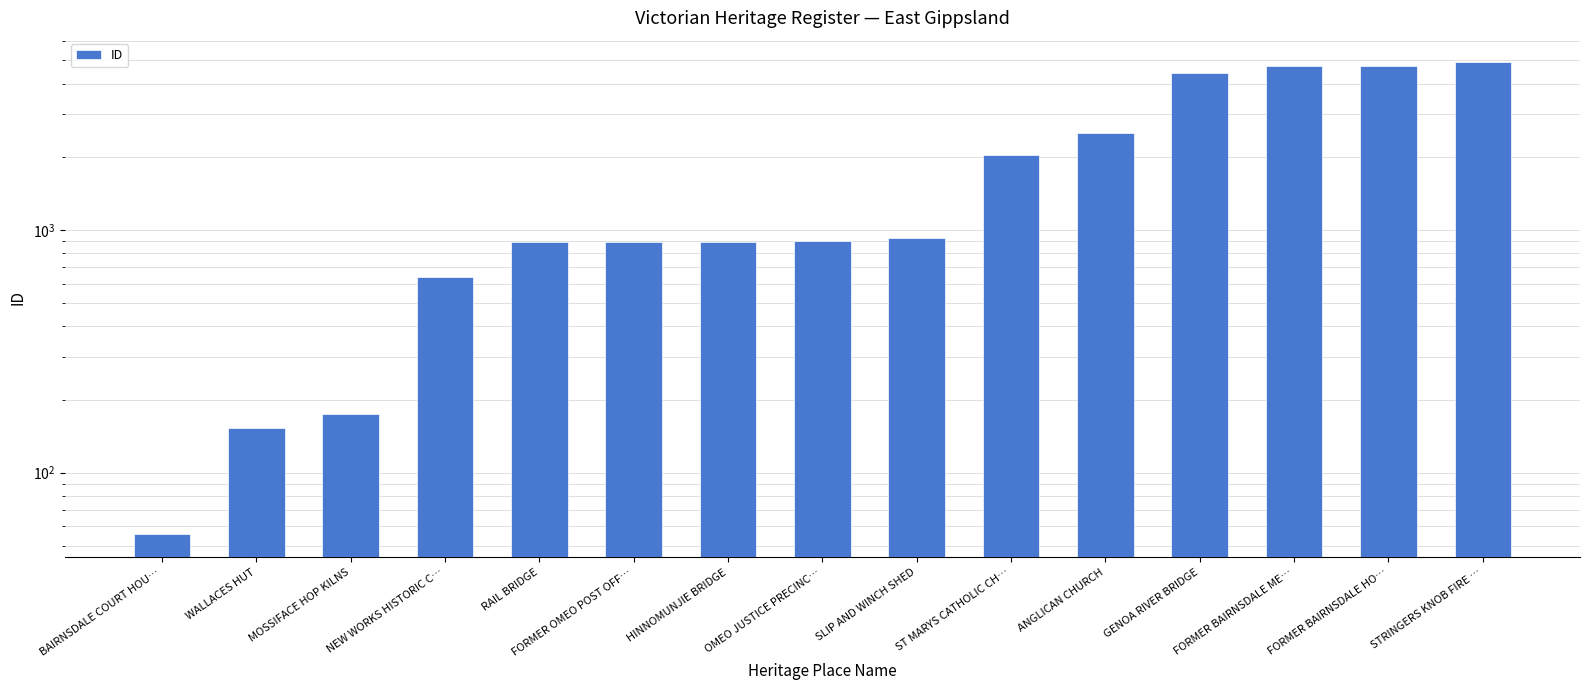

List the labels in order of value, smallest first.

BAIRNSDALE COURT HOU…, WALLACES HUT, MOSSIFACE HOP KILNS, NEW WORKS HISTORIC C…, RAIL BRIDGE, FORMER OMEO POST OFF…, HINNOMUNJIE BRIDGE, OMEO JUSTICE PRECINC…, SLIP AND WINCH SHED, ST MARYS CATHOLIC CH…, ANGLICAN CHURCH, GENOA RIVER BRIDGE, FORMER BAIRNSDALE ME…, FORMER BAIRNSDALE HO…, STRINGERS KNOB FIRE …